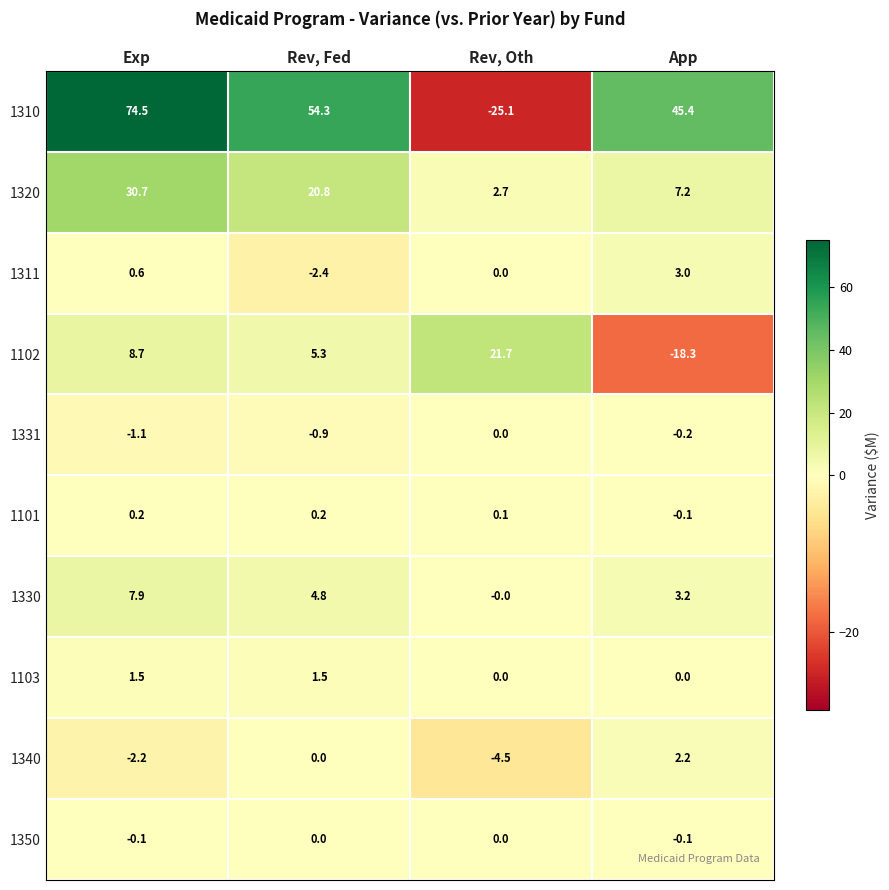

At Exp, list the series in order from largest to smallest.

1310, 1320, 1102, 1330, 1103, 1311, 1101, 1350, 1331, 1340